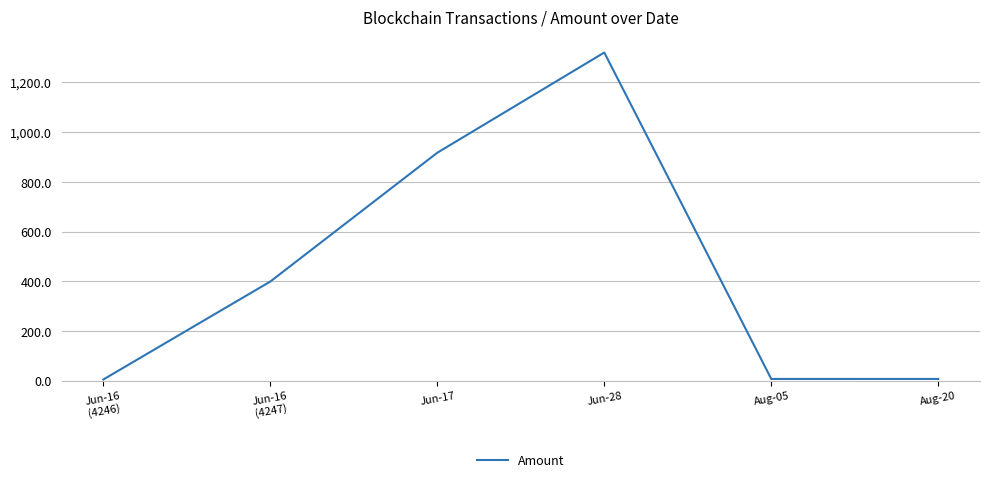

Count the number of data series in this chart.

1